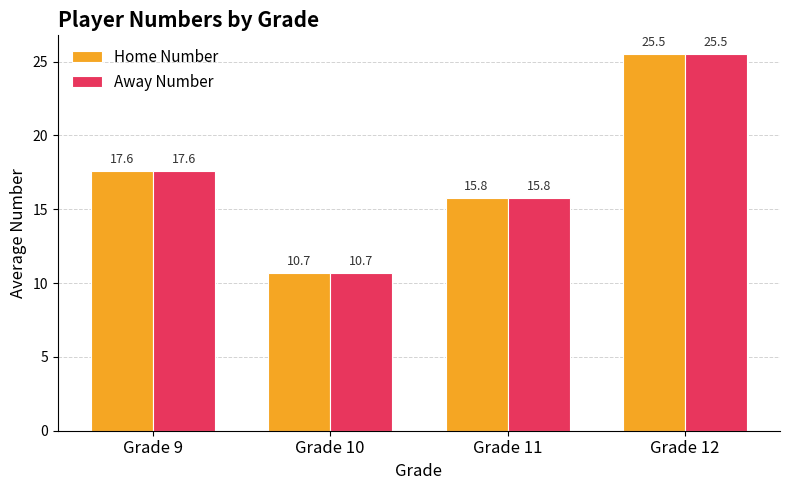

What is the highest value of the Away Number series?

25.5